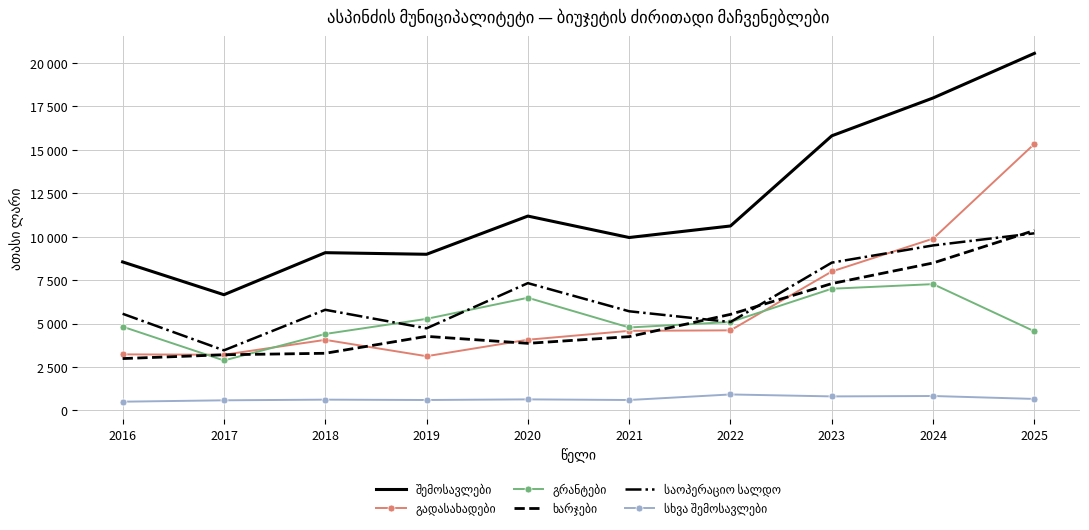

What is the difference between the საოპერაციო სალდო values at 2020 and 2024?

2171.1